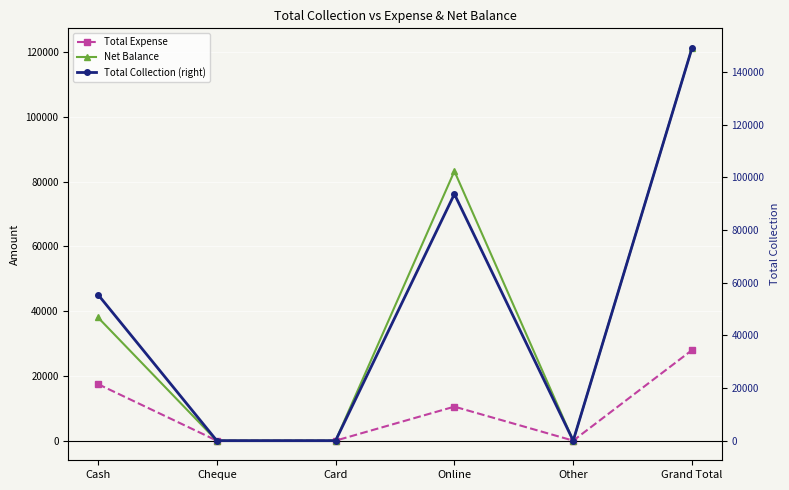

True or false: Net Balance has a value of 121226 at Grand Total.

True